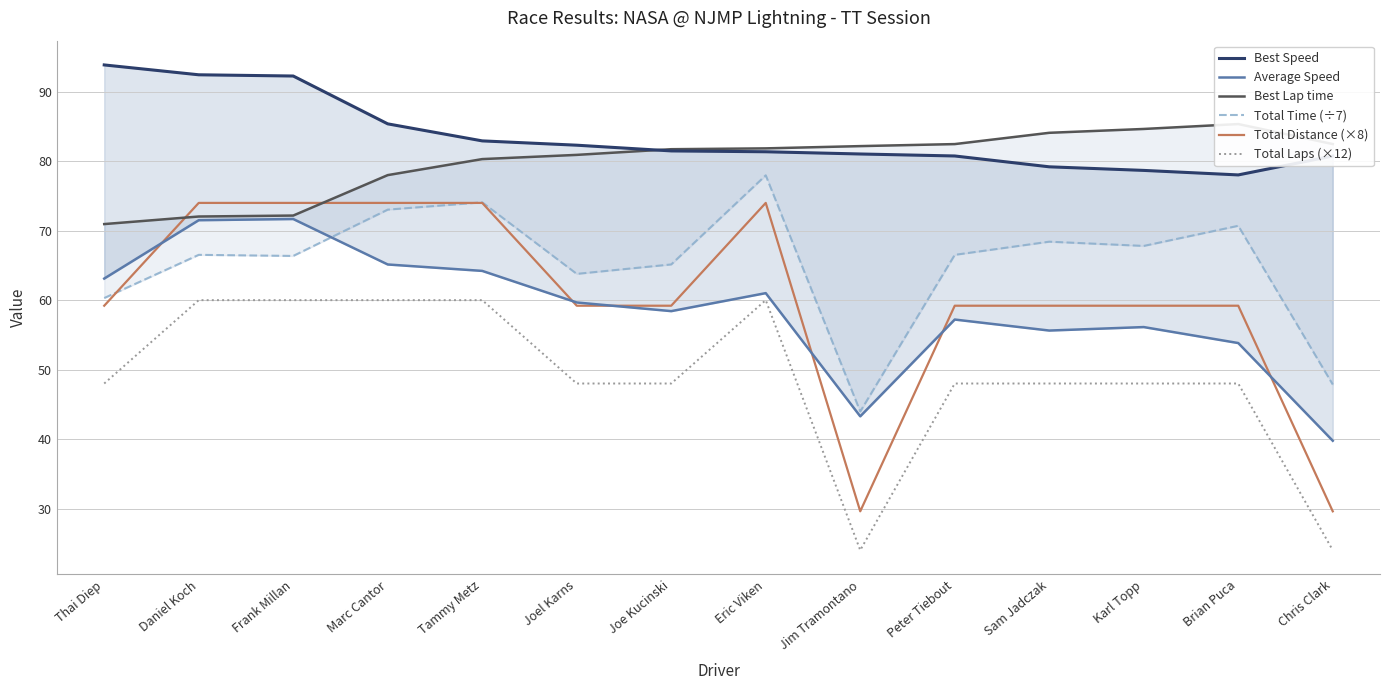

How many lines are shown in the chart?

6